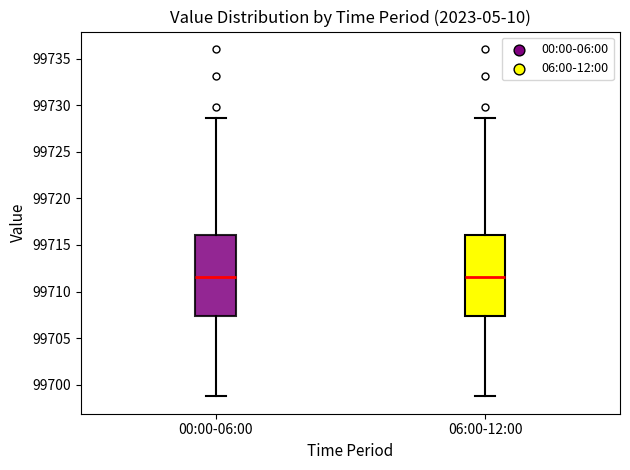

Reading left to right, read every box against the y-axis: the position of its median line, the range the box covers, and the ends of its whiskers. The values are not printed on the chart, so give them approximately, as read against the axis.

00:00-06:00: median 99711.5, box 99707.5 to 99716.0, whiskers 99699.0 to 99728.5
06:00-12:00: median 99711.5, box 99707.5 to 99716.0, whiskers 99699.0 to 99728.5